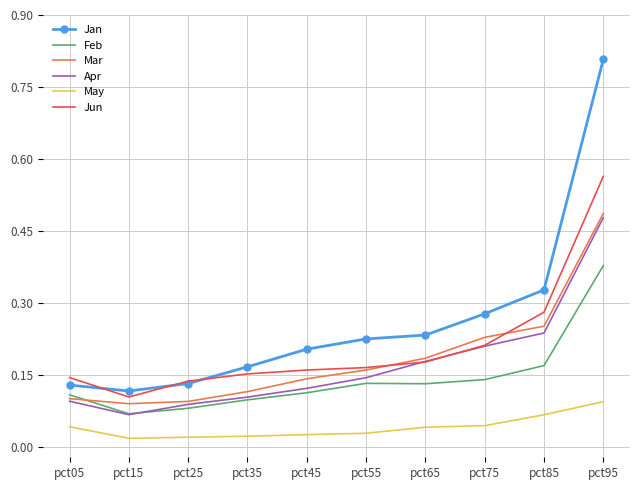

True or false: Jan and May intersect in this chart.

False